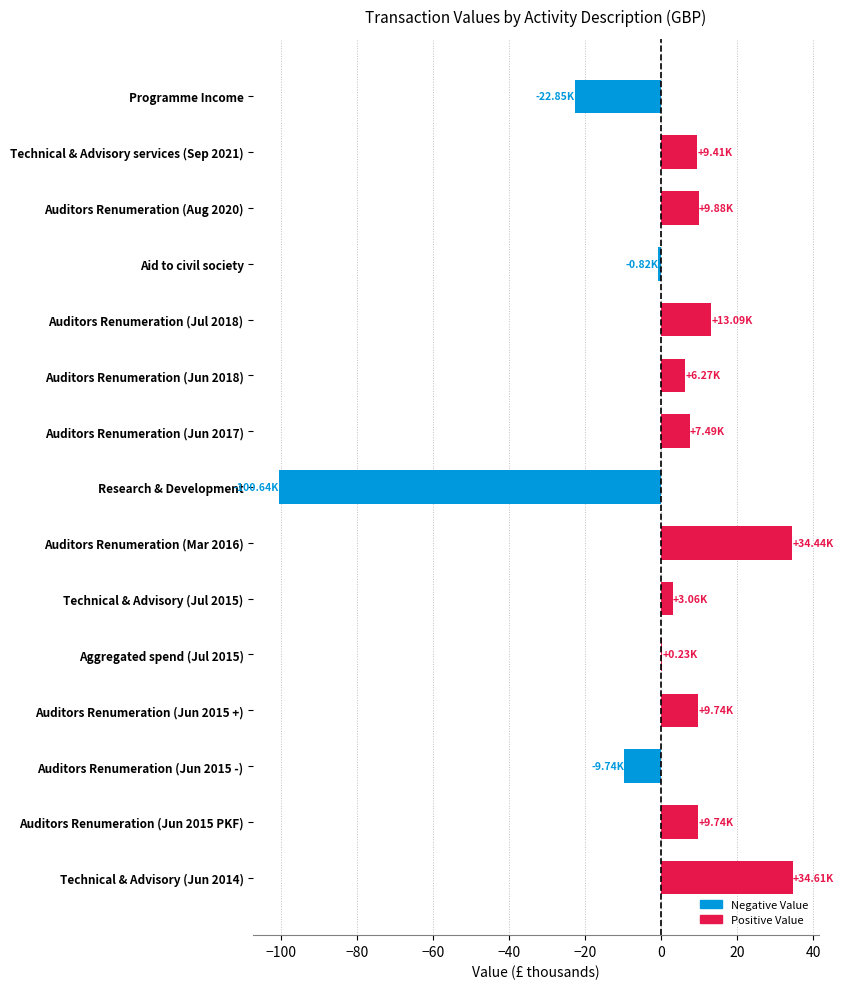

What is the sum of the values at Auditors Renumeration (Aug 2020) and Auditors Renumeration (Jun 2017)?

17.4